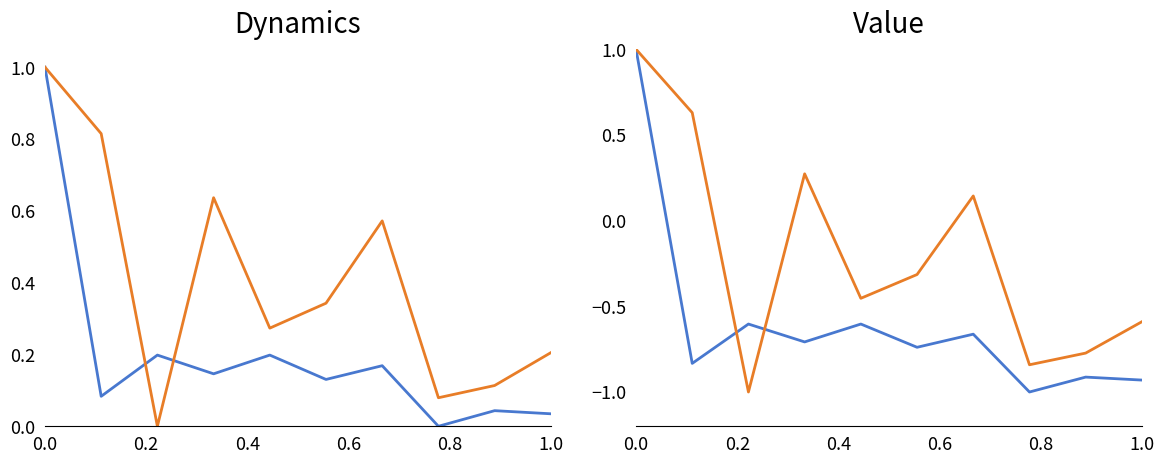

True or false: Total Refs. and H index intersect in this chart.

True